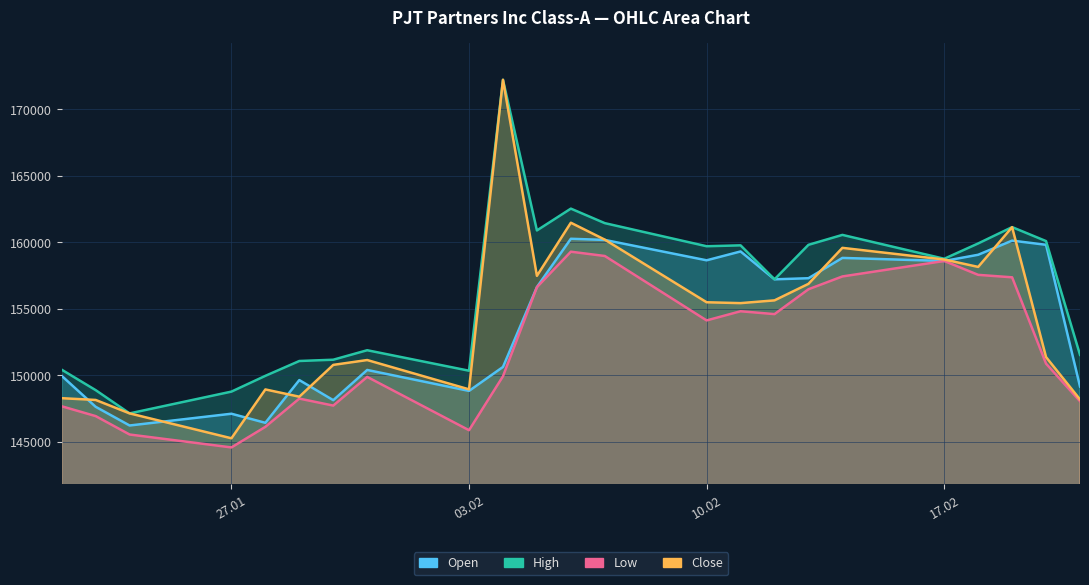

What are all the series names shown in the legend?

Open, High, Low, Close